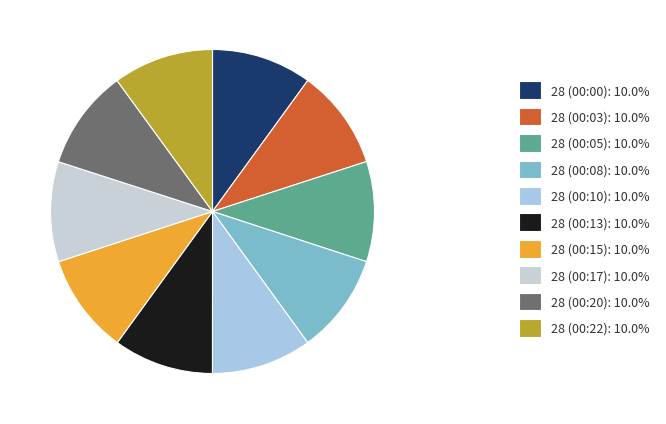

To the nearest percent, what is the combined percentage of 28 (00:22) and 28 (00:03)?

20%